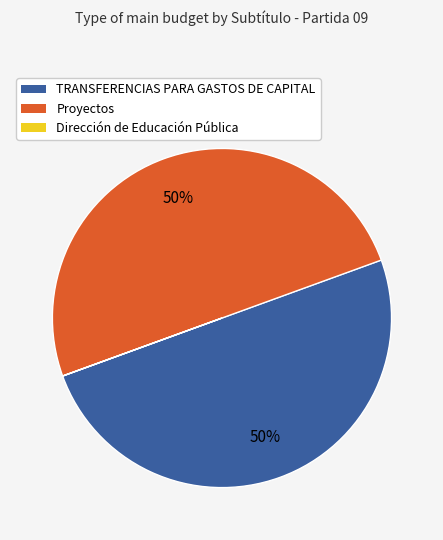

To the nearest percent, what is the average slice percentage?

33%